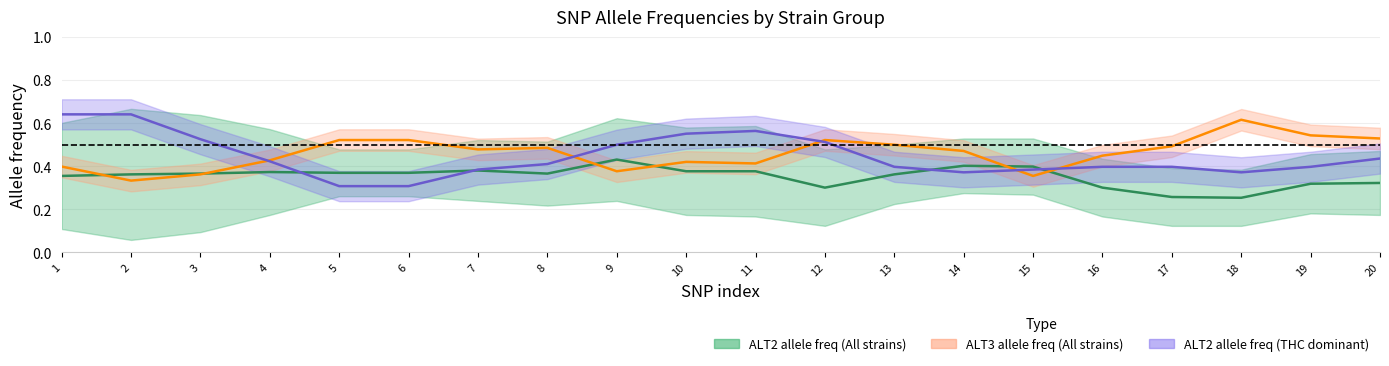

The value of ALT2 allele freq midline (All strains) at 11 is 0.2. True or false?

False